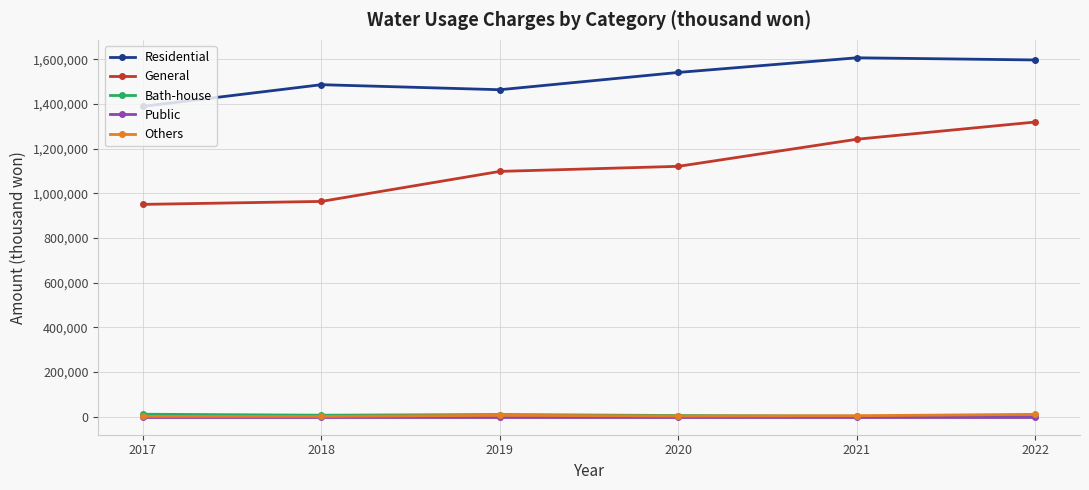

True or false: General and Residential cross at least once.

False